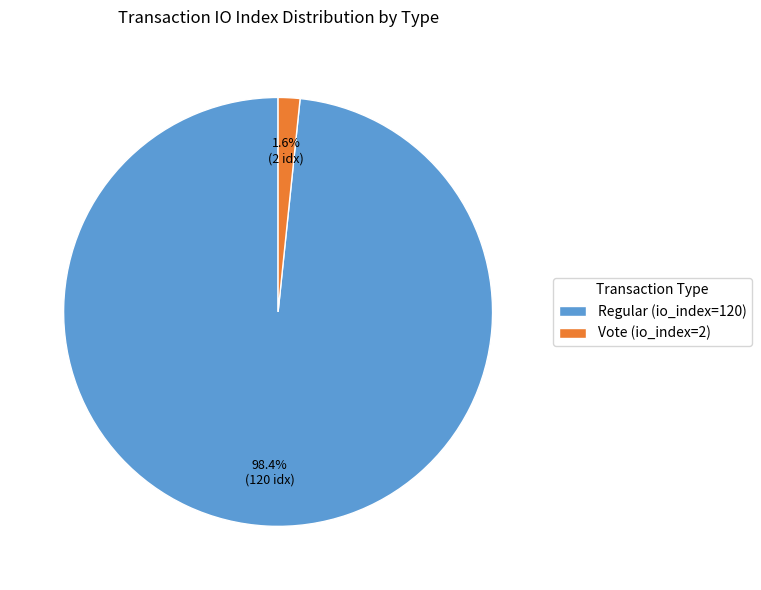

What is the smallest slice in the pie chart?

Vote (io_index=2)